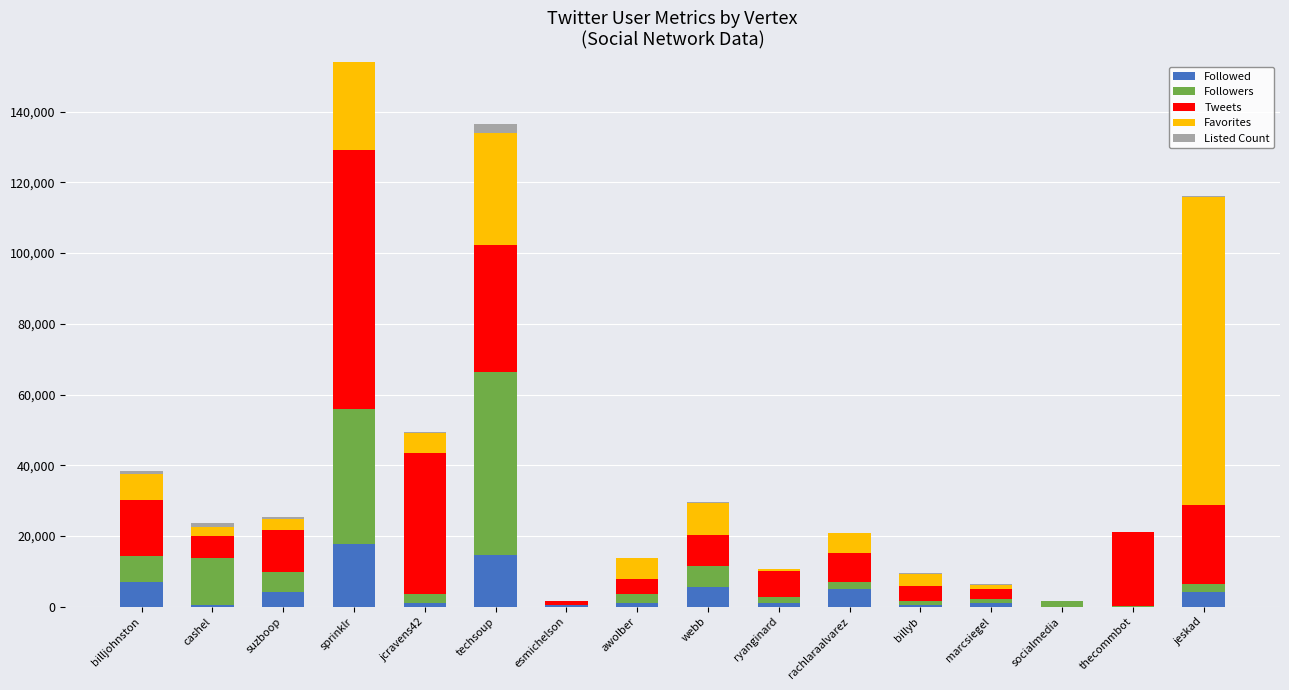

What is the sum of the Followed values at billjohnston and awolber?

8177